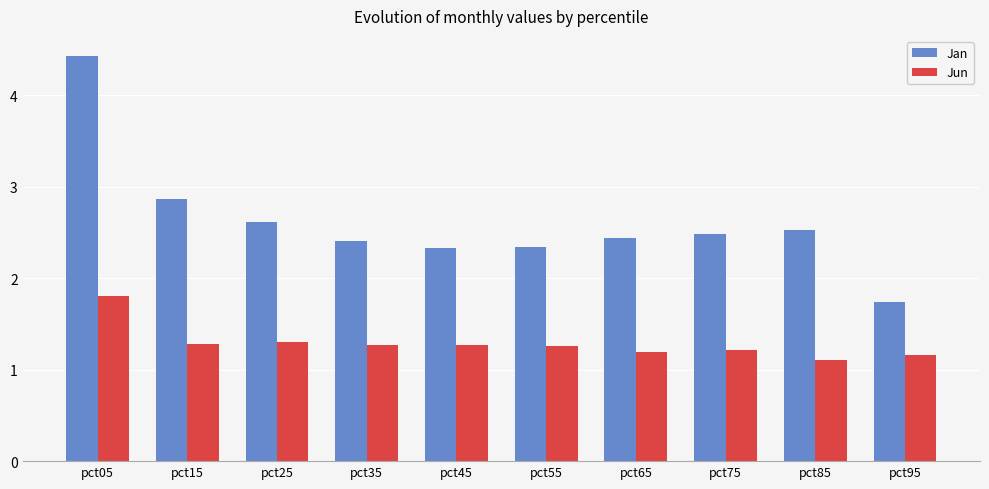

List the series in order of their overall mean, highest first.

Jan, Jun